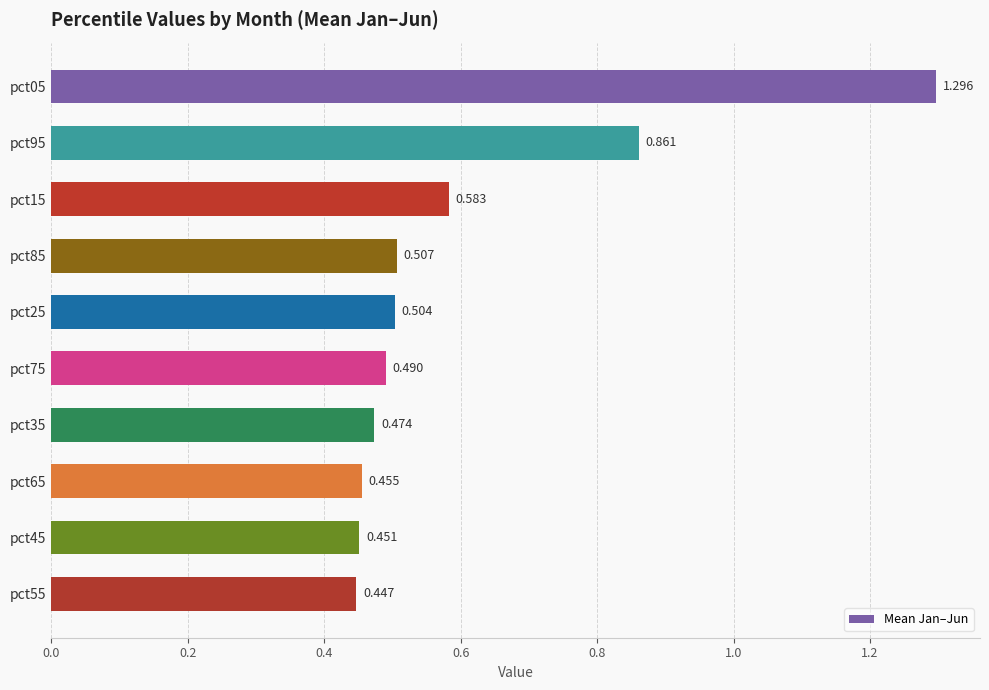

How many data points does each series have?

10